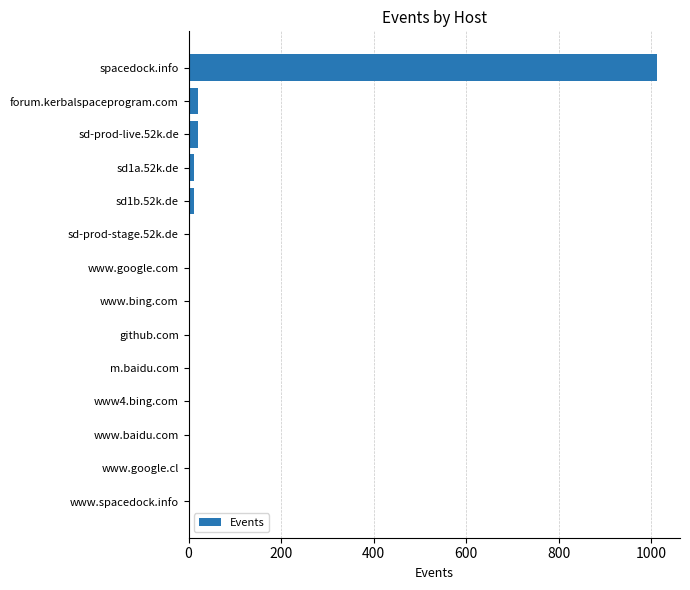

At which category does the chart reach its peak across all series?

spacedock.info